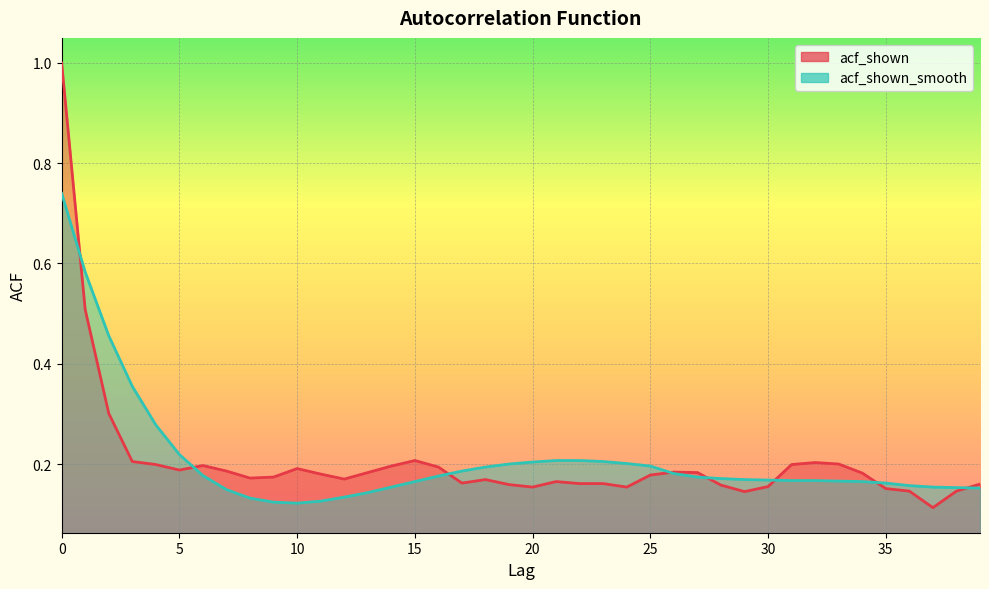

Count the number of categories in the chart.

40